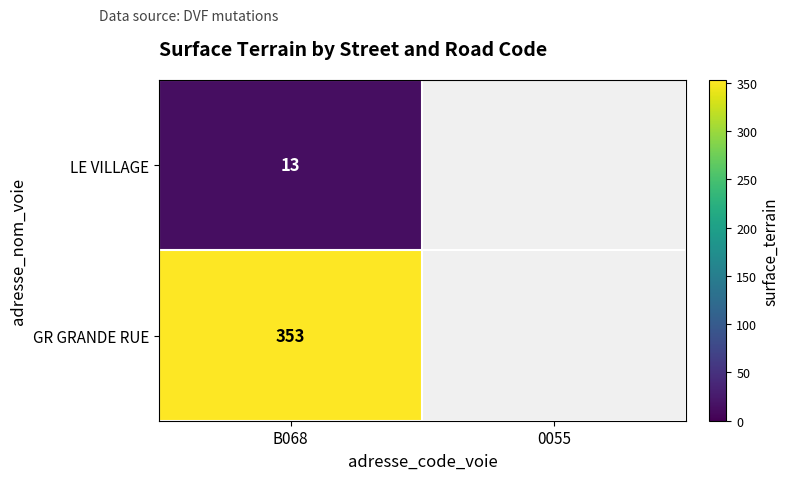

At B068, list the series in order from smallest to largest.

LE VILLAGE, GR GRANDE RUE